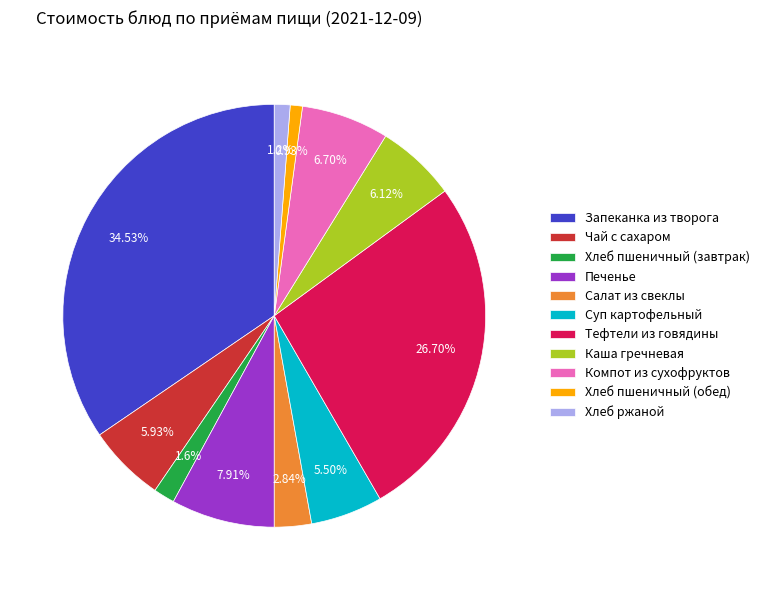

To the nearest percent, what is the combined percentage of Суп картофельный and Хлеб ржаной?

7%